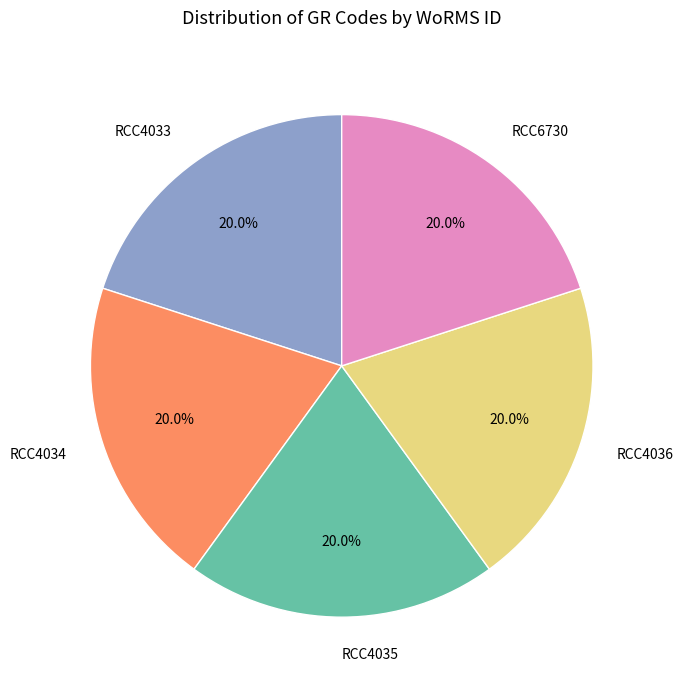

What percentage is NOT represented by RCC4034?

80.0%